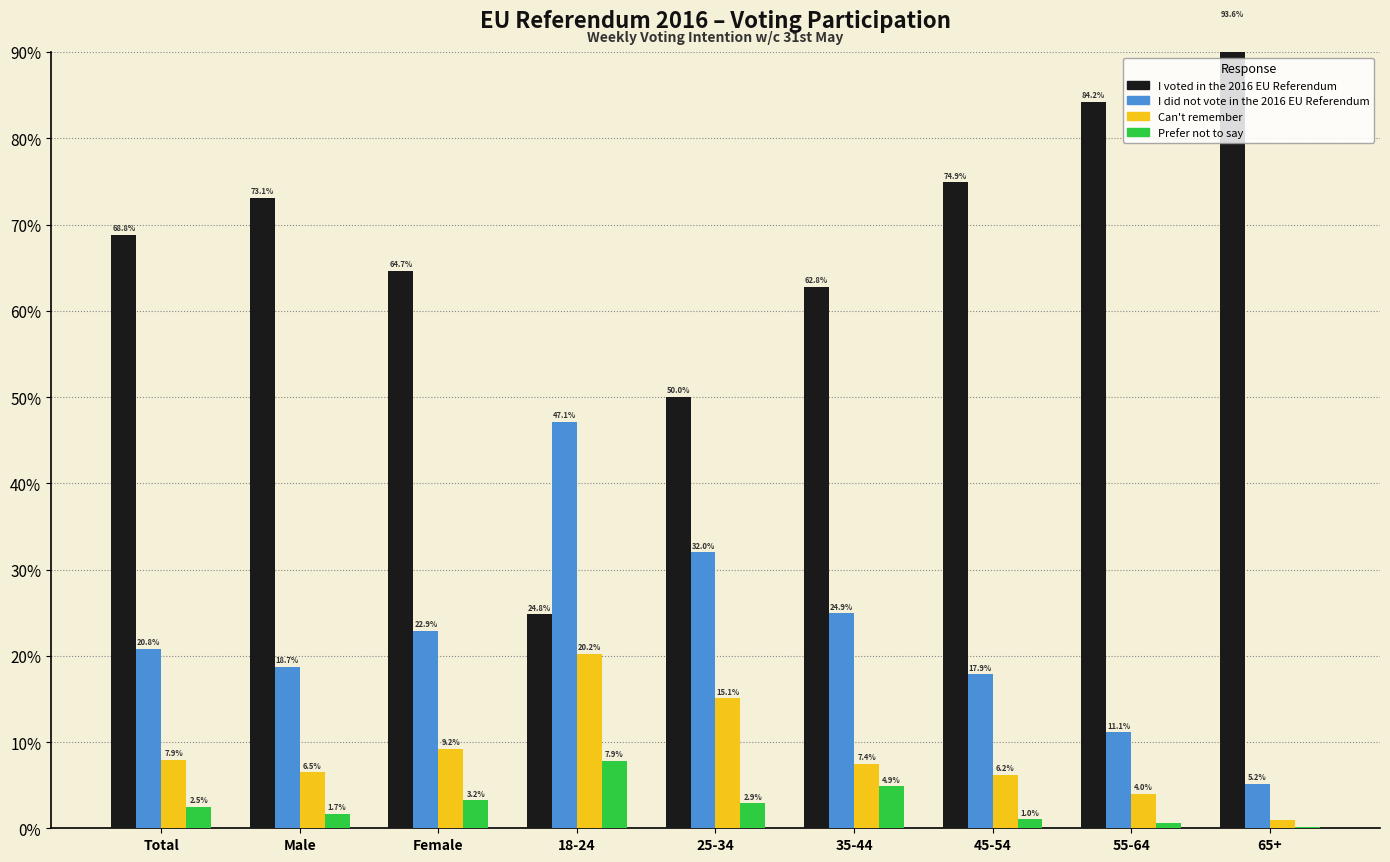

Where is I did not vote in the 2016 EU Referendum nearest to the value 26?

35-44